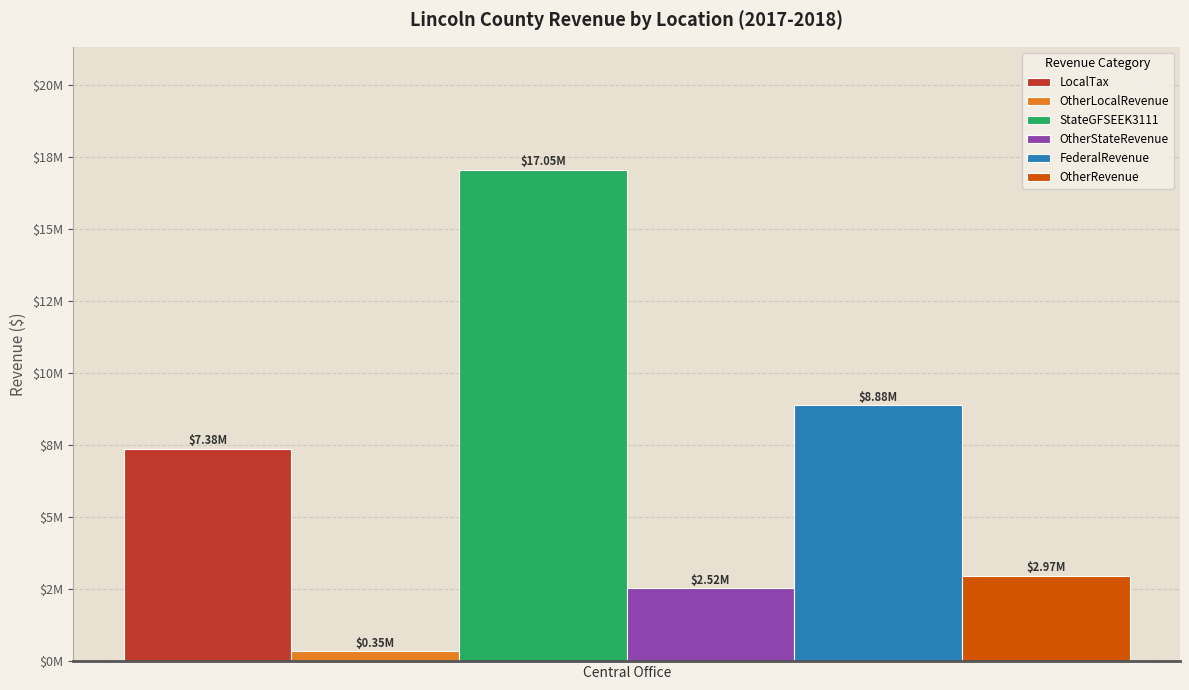

What are all the series names shown in the legend?

LocalTax, OtherLocalRevenue, StateGFSEEK3111, OtherStateRevenue, FederalRevenue, OtherRevenue